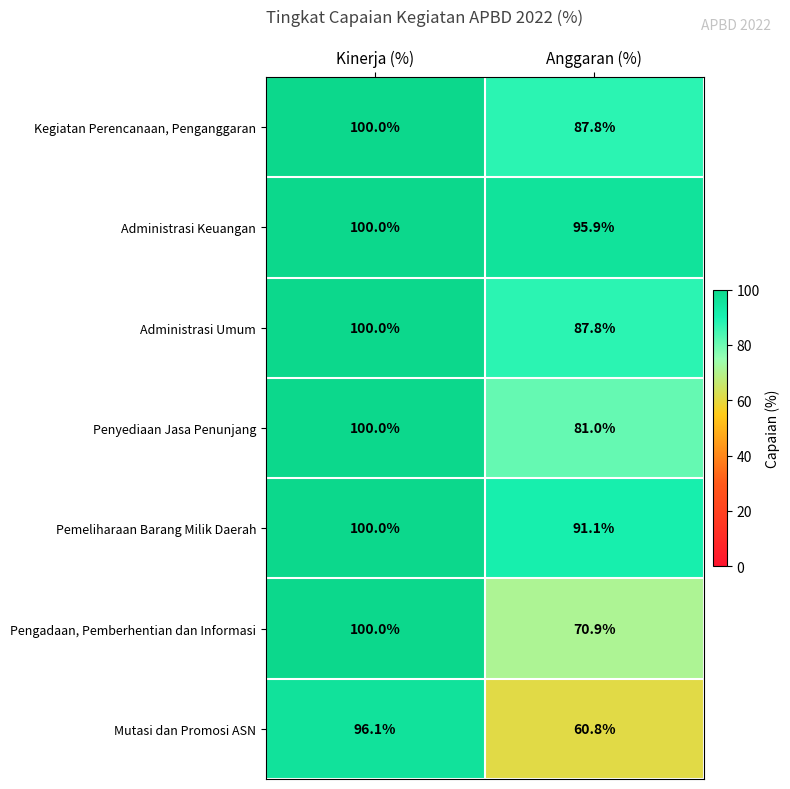

At which category does the chart reach its peak across all series?

Kinerja (%)